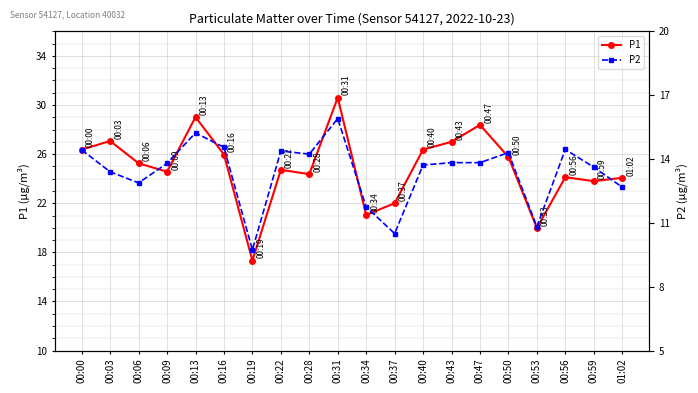

Rank the categories by P1 value from highest to lowest.

00:31, 00:13, 00:47, 00:03, 00:43, 00:00, 00:40, 00:16, 00:50, 00:06, 00:22, 00:09, 00:28, 00:56, 01:02, 00:59, 00:37, 00:34, 00:53, 00:19